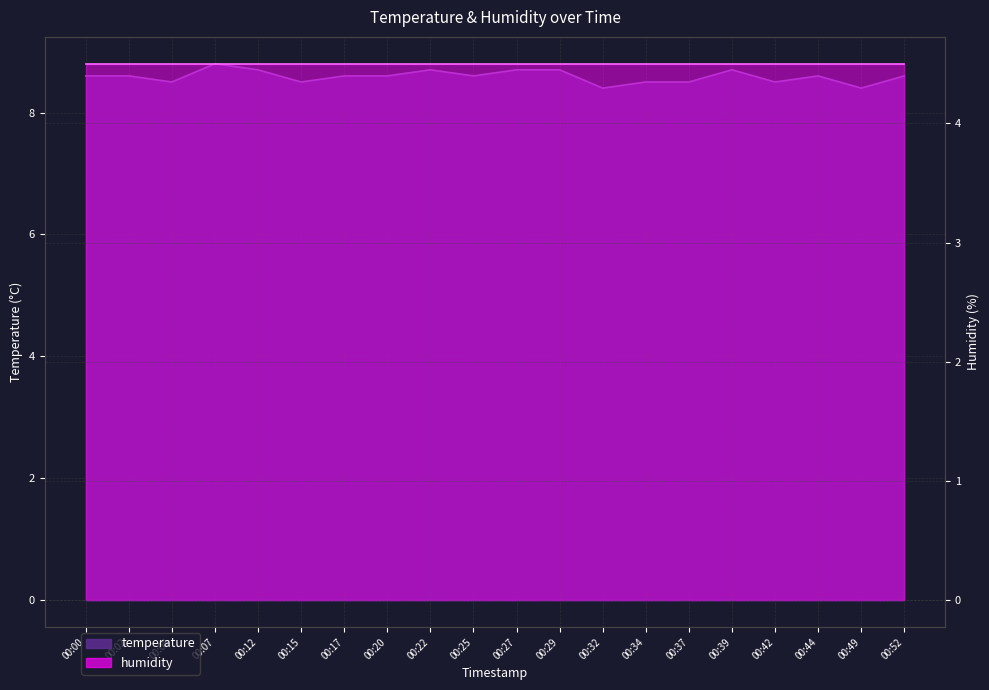

Rank the categories by value from highest to lowest.

00:07, 00:12, 00:22, 00:27, 00:29, 00:39, 00:00, 00:02, 00:17, 00:20, 00:25, 00:44, 00:52, 00:05, 00:15, 00:34, 00:37, 00:42, 00:32, 00:49